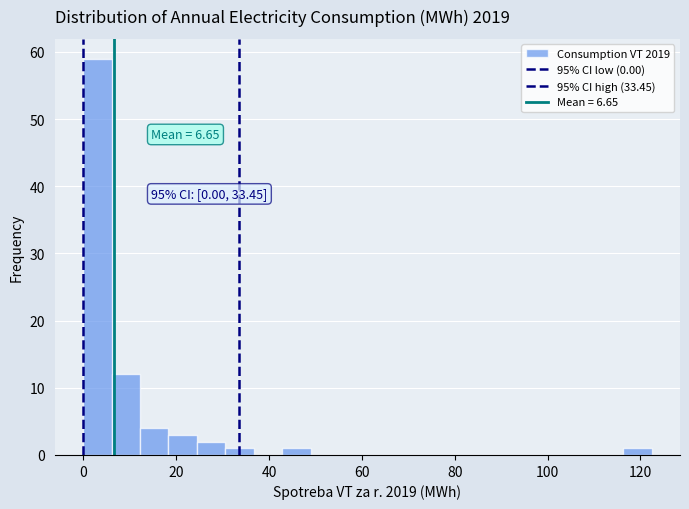

Read against the x-axis, roughly where is the centre of the tallest bar?

4